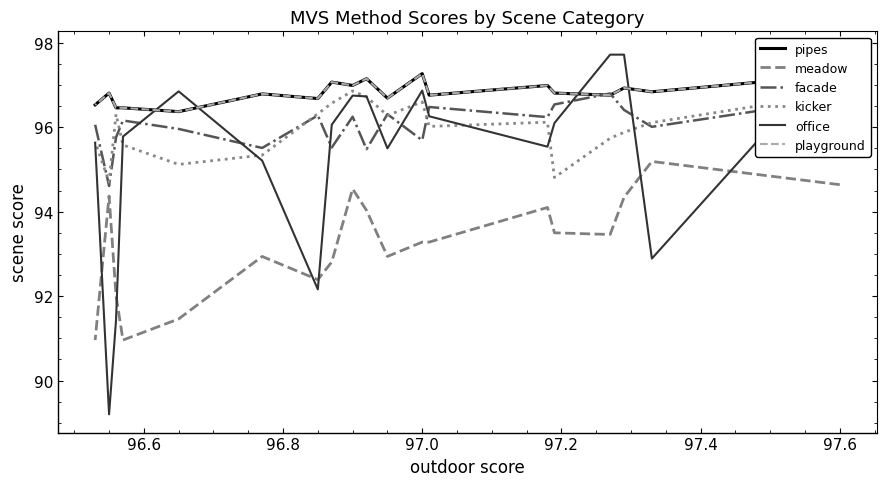

Count the number of data series in this chart.

6